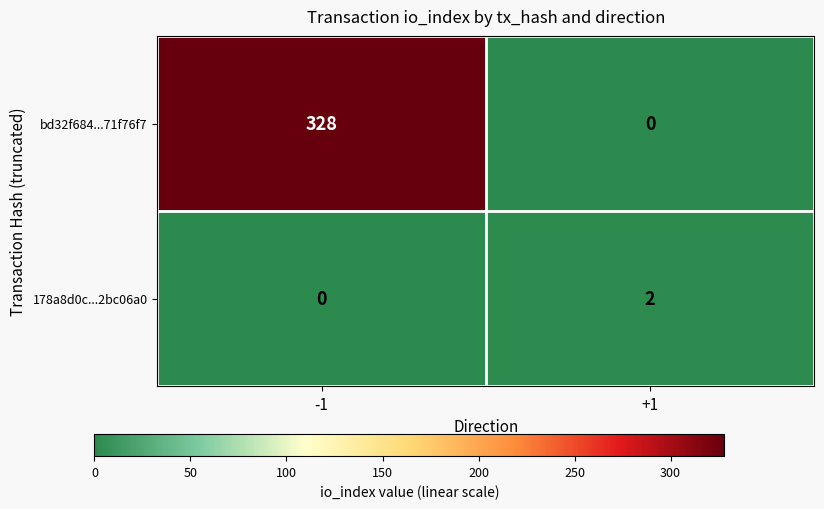

What is the total value across all series at -1?

328